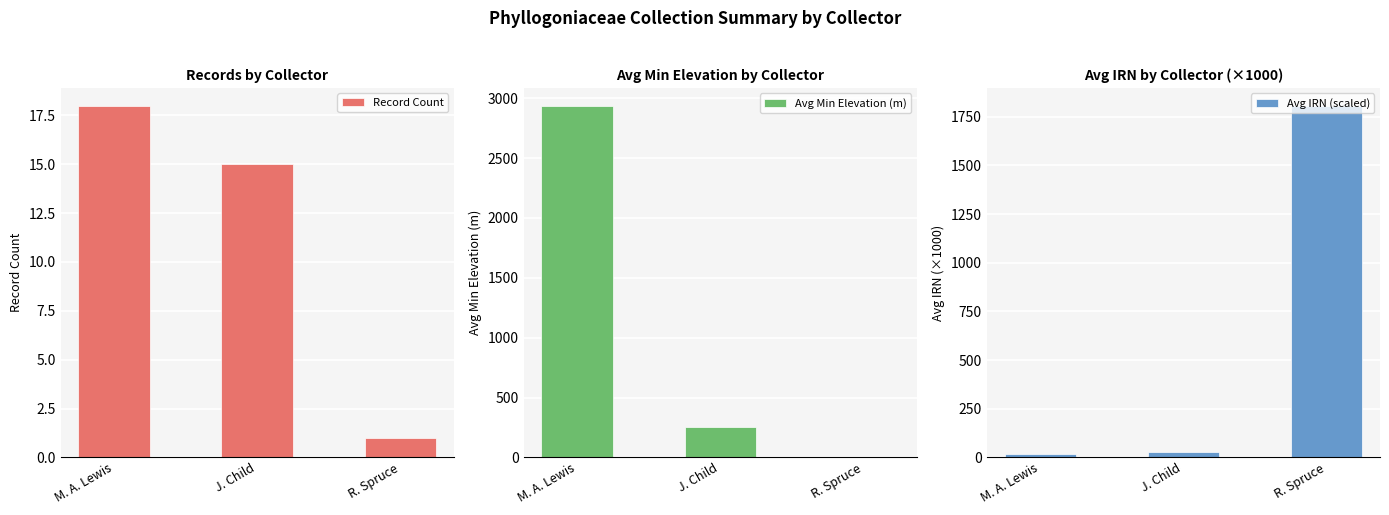

How many data points in Avg IRN (scaled) are above 25?

2